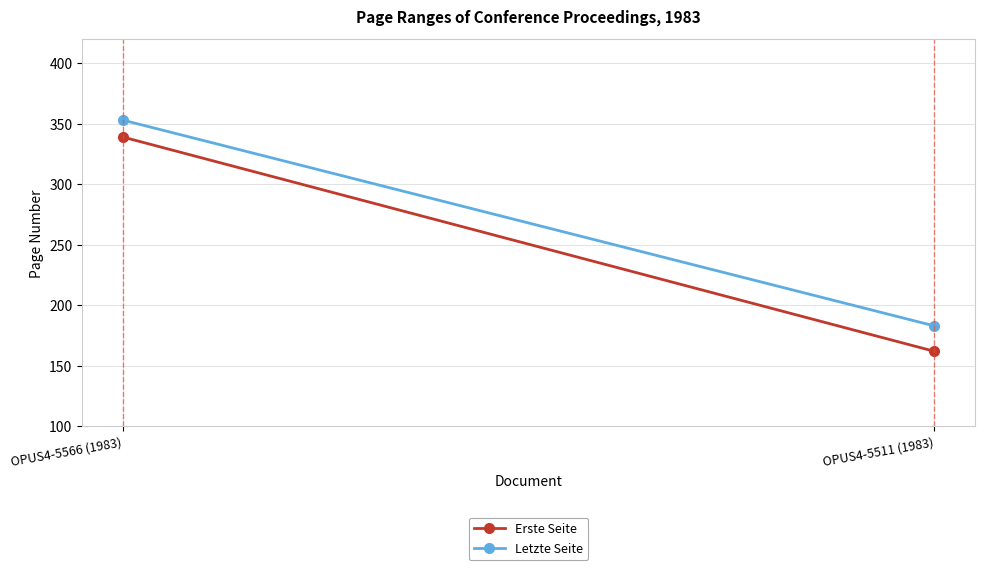

What is the difference between the Erste Seite values at OPUS4-5566 (1983) and OPUS4-5511 (1983)?

177